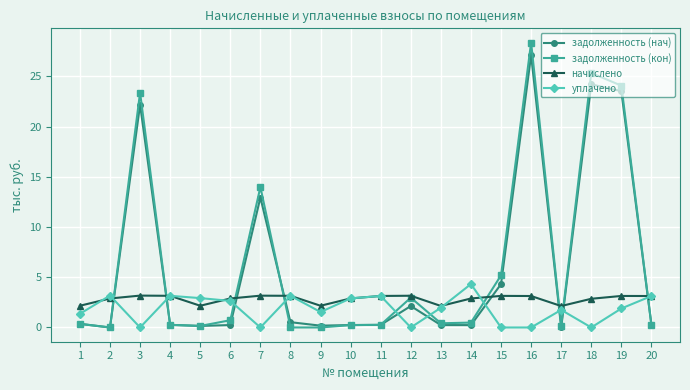

Is the value of уплачено at 8 greater than the value of задолженность (кон) at 11?

Yes